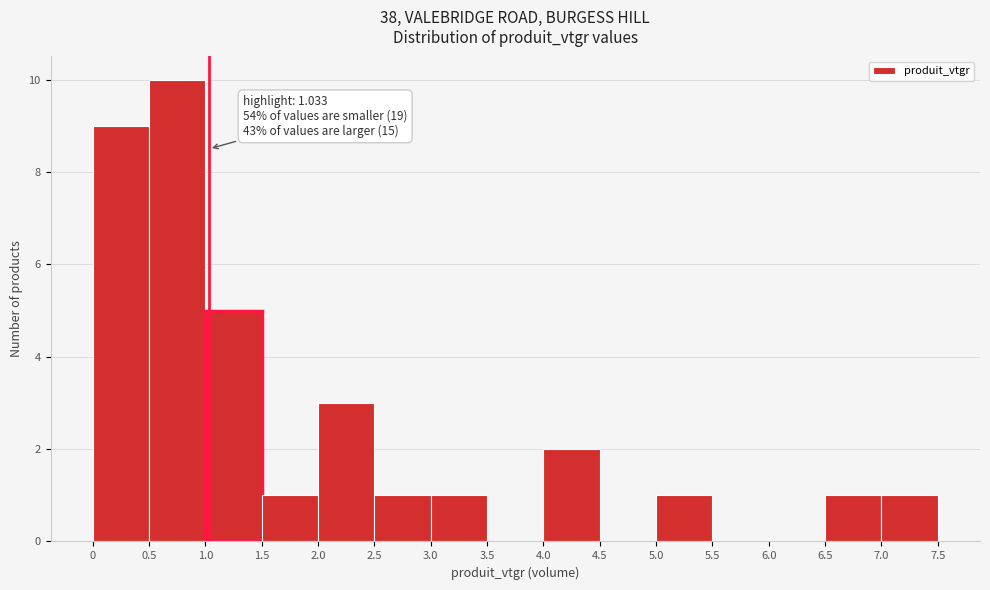

Which range on the x-axis has the tallest bar?

0.5 to 1.0